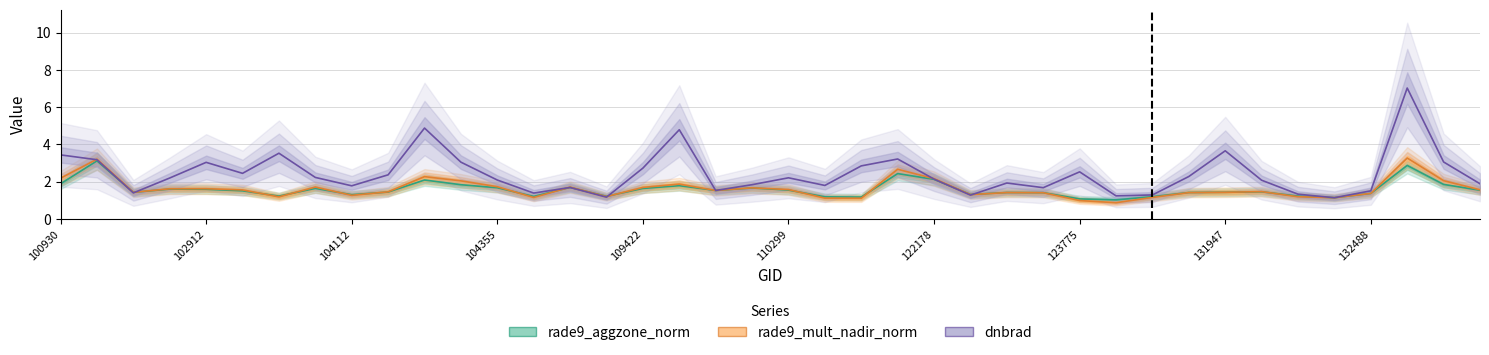

Is the value of rade9_aggzone_norm at 17 greater than the value of dnbrad at 36?

Yes